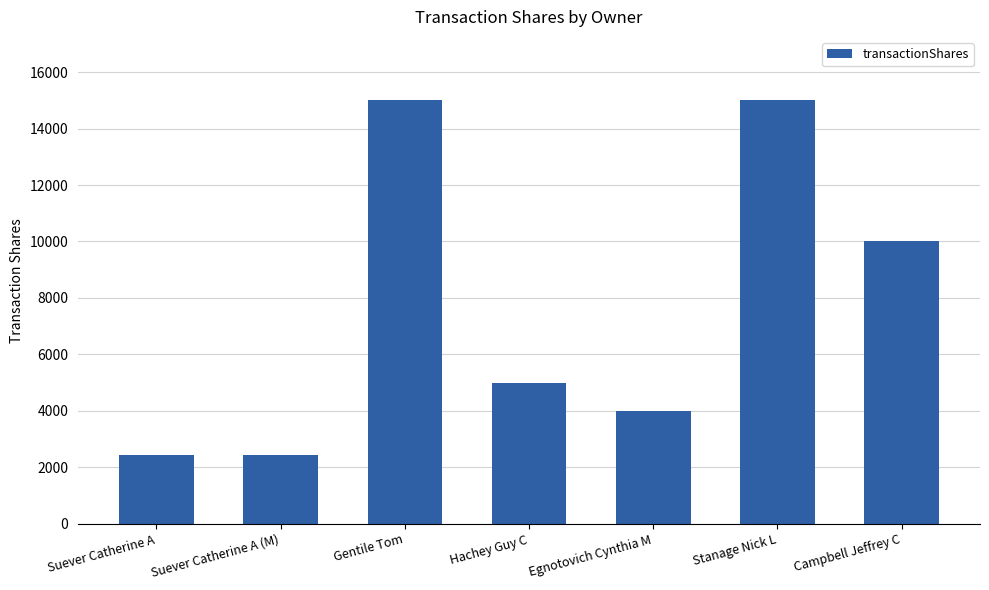

Reading left to right, extract all data points from this chart.

2417	2417	15000	5000	4000	15000	10000